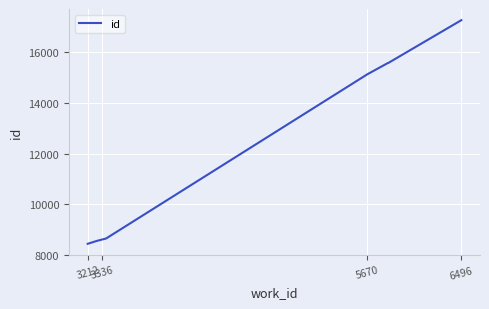

What is the minimum value shown in the chart?

8441